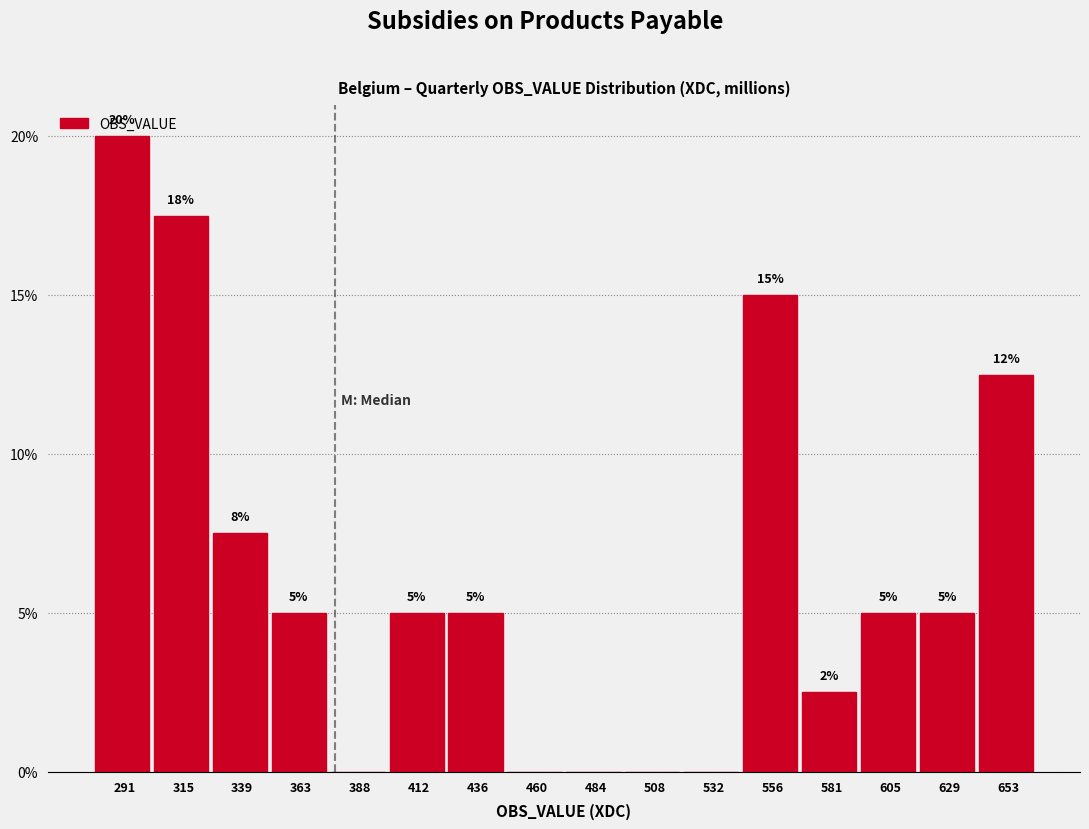

Which has a higher value, 291 or 605?

291